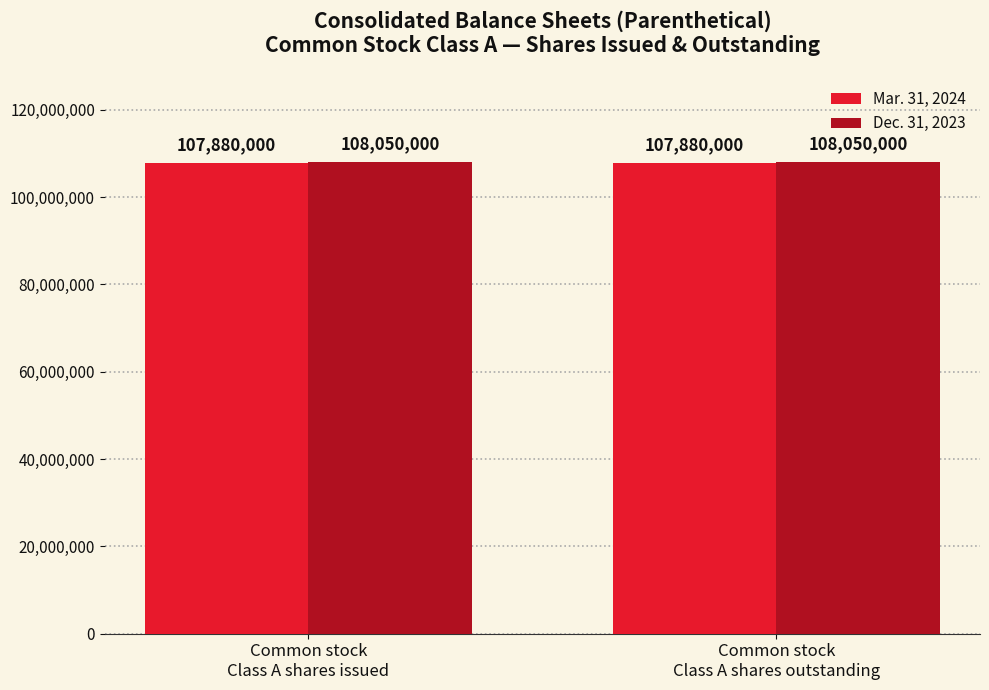

List the series in order of their peak value, lowest first.

Mar. 31, 2024, Dec. 31, 2023